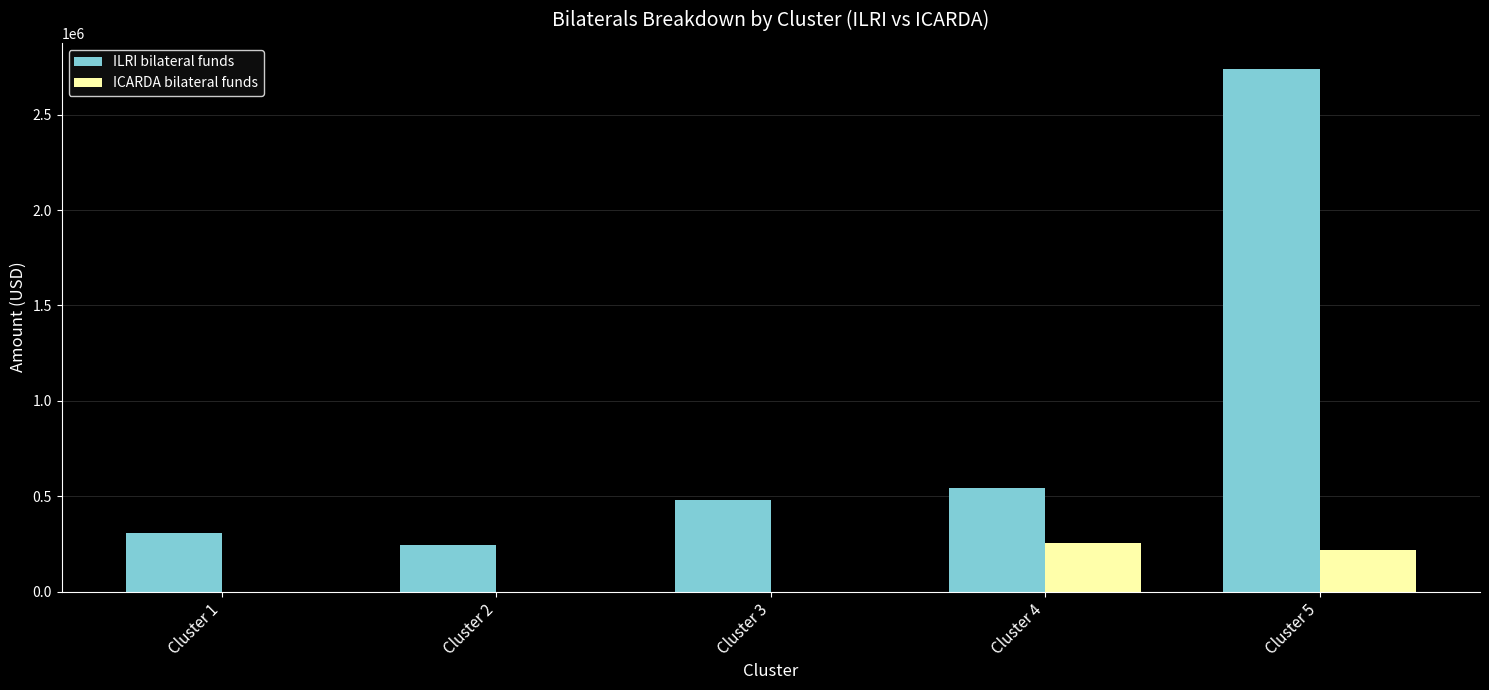

Are the bars grouped side by side (vs. stacked)?

Yes